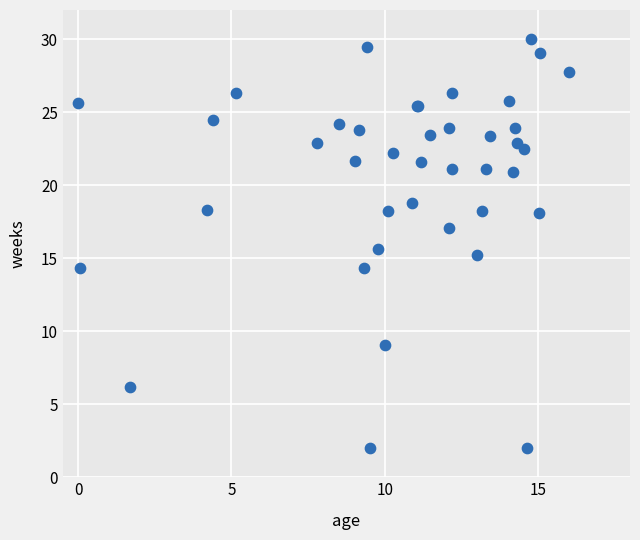

What Y value in the scatter plot is closest to 16?

15.7